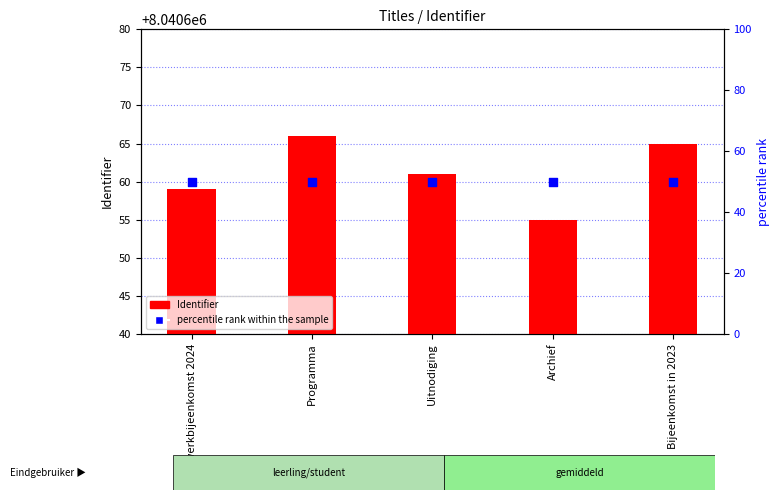

Is the value of percentile rank within the sample at Netwerkbijeenkomst 2024 greater than the value of Identifier at Programma?

No